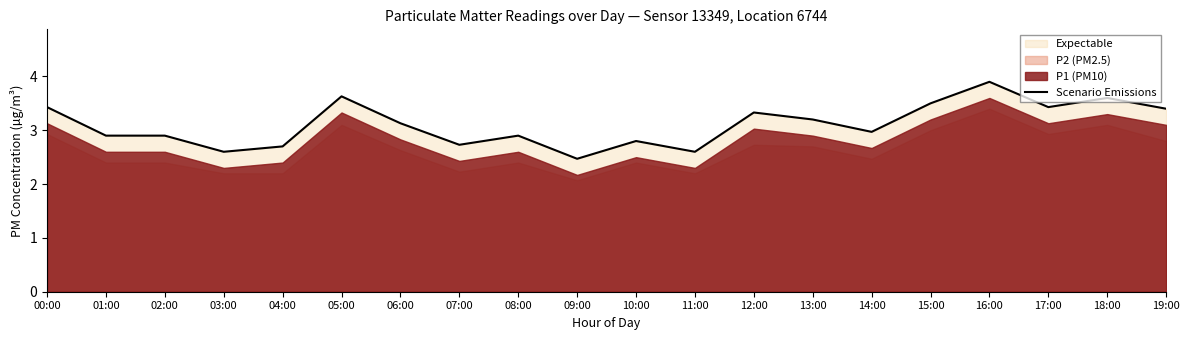

What is the difference between the second highest and second lowest values?

1.0